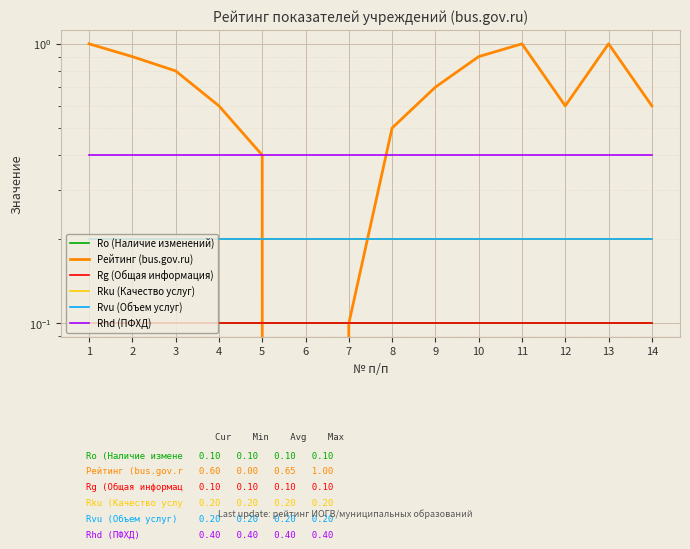

At which category does Рейтинг (bus.gov.ru) reach its first local valley?

6